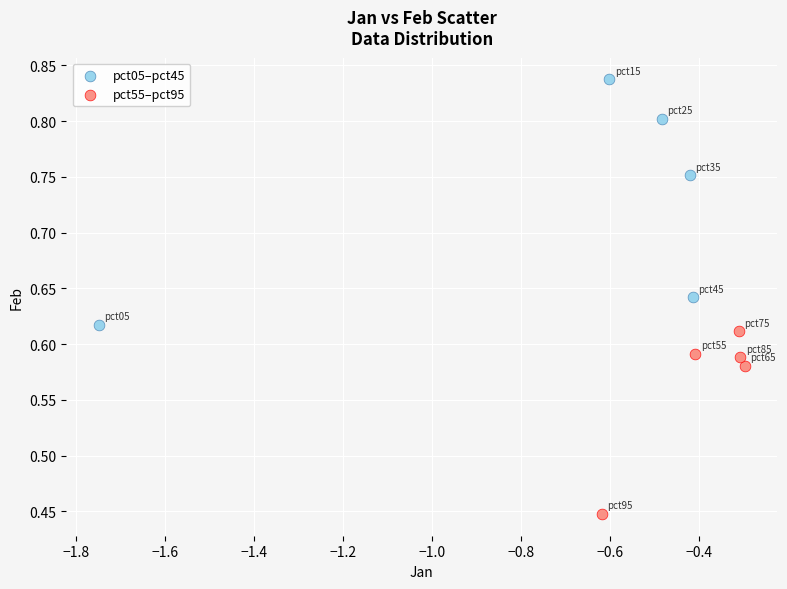

Which series reaches the maximum Y coordinate?

pct05–pct45